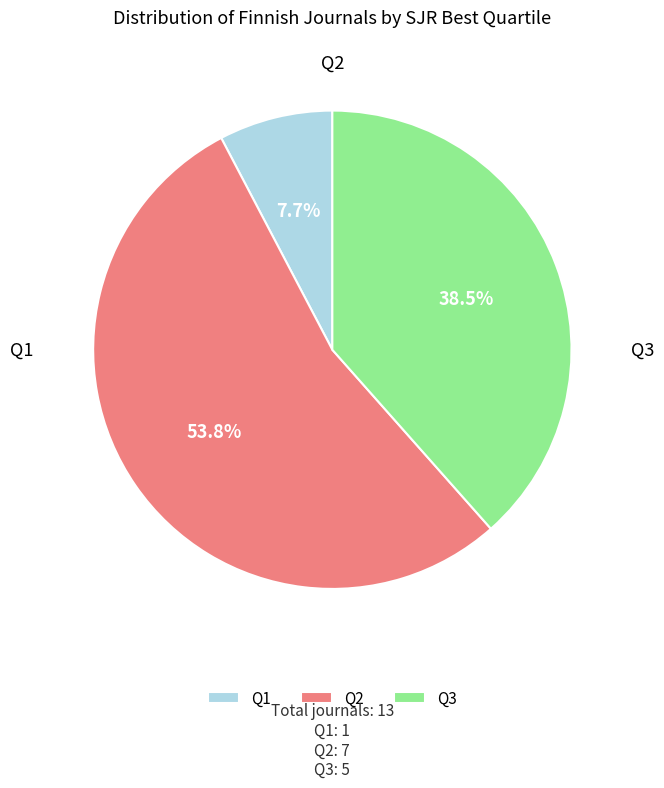

How much of the chart is everything except Q2?

46.2%